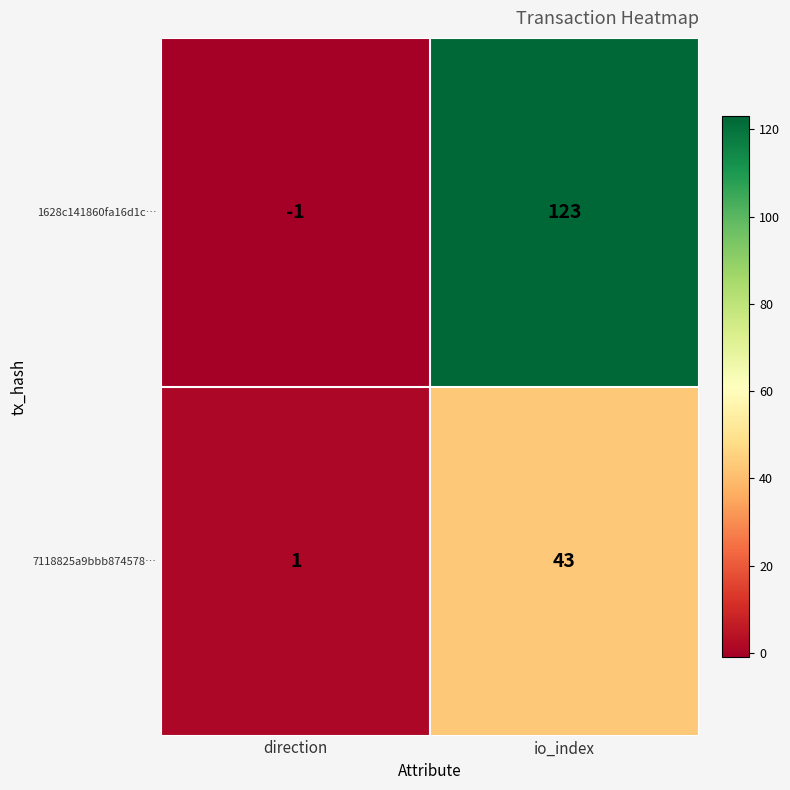

Reading left to right, list all the values displayed in this chart.

1628c141860fa16d1c…: -1	123
7118825a9bbb874578…: 1	43